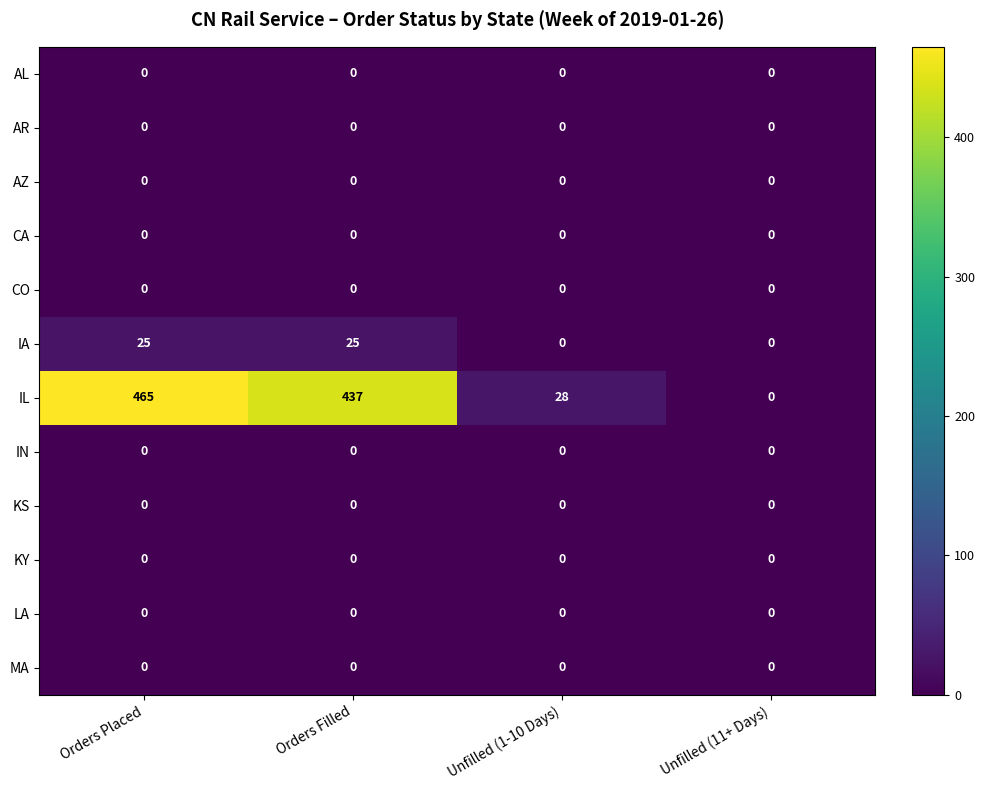

Rank the categories by IL value from lowest to highest.

Unfilled (11+ Days), Unfilled (1-10 Days), Orders Filled, Orders Placed